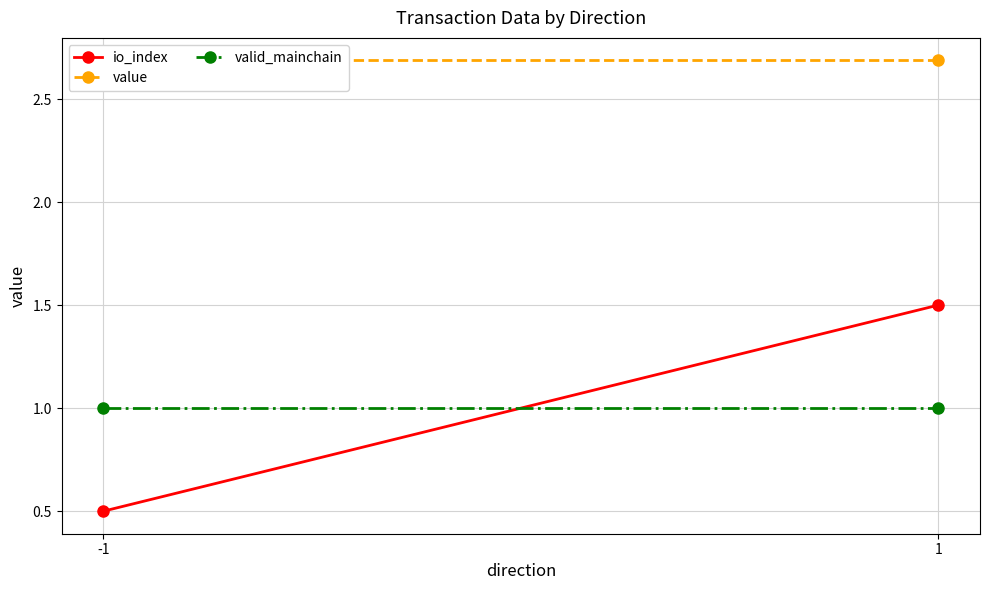

How many io_index values are between 0 and 1?

1